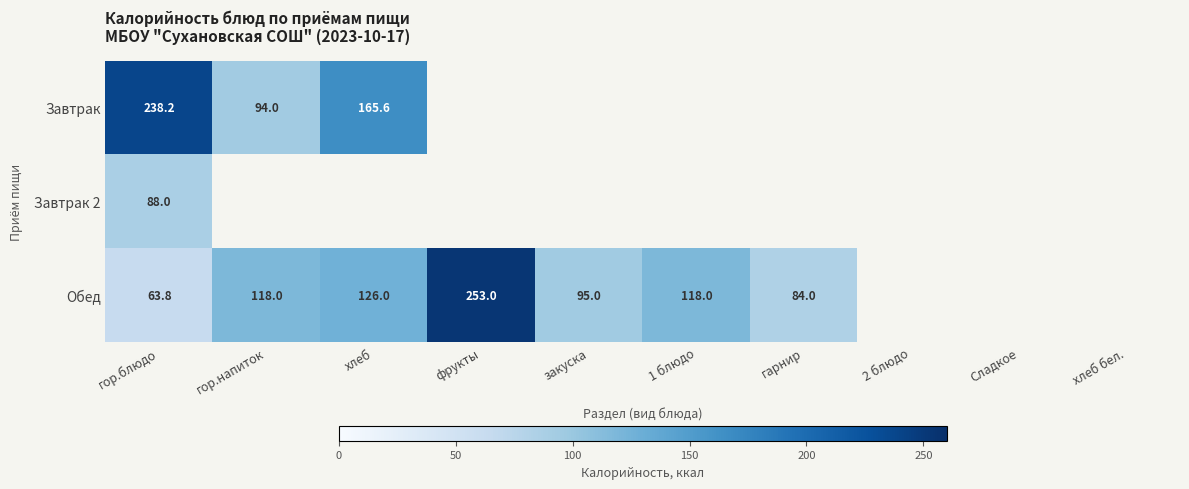

The value of Обед at 1 блюдо is 118.0. True or false?

True